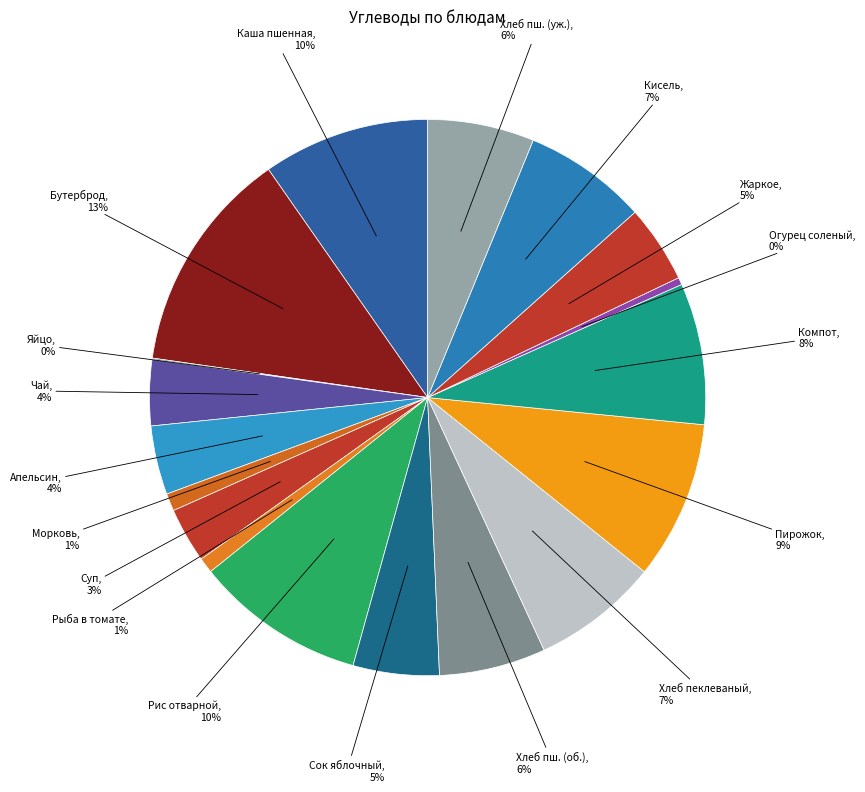

Is the sum of Апельсин and Сок яблочный greater than half?

No